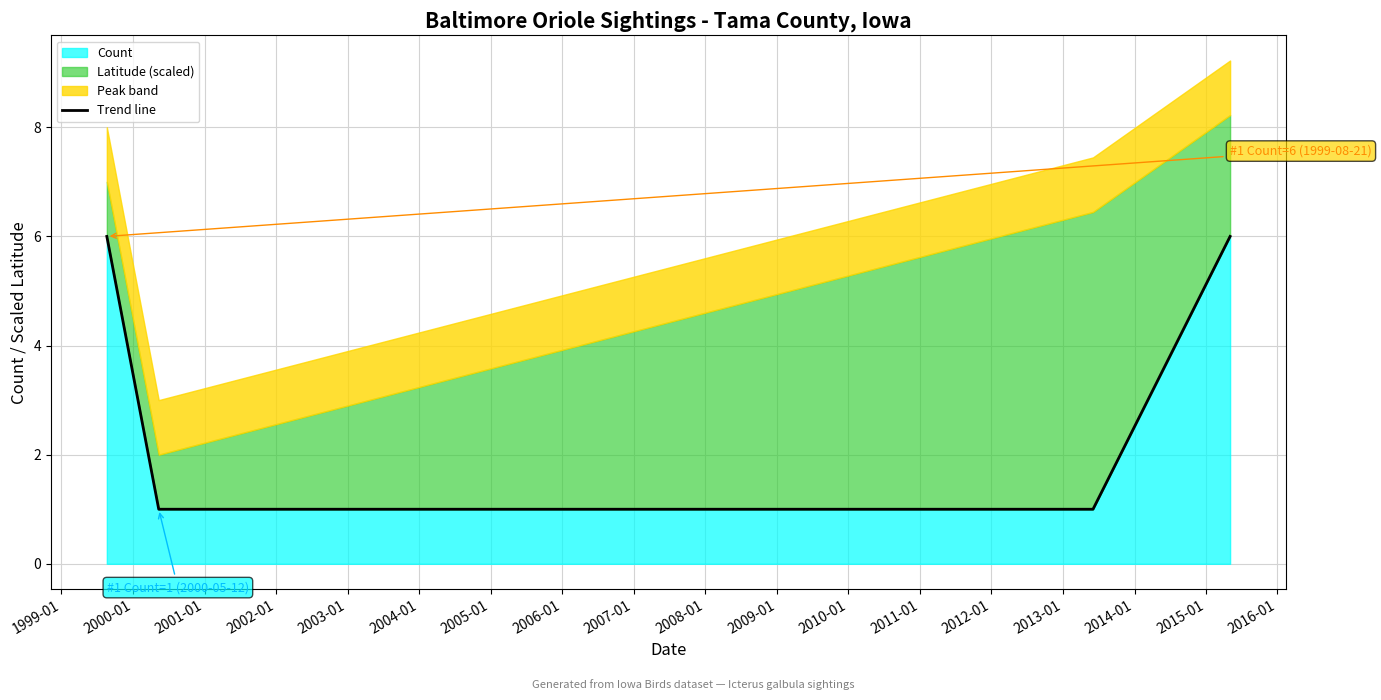

True or false: Count has more than 0 points higher than both neighbors.

False